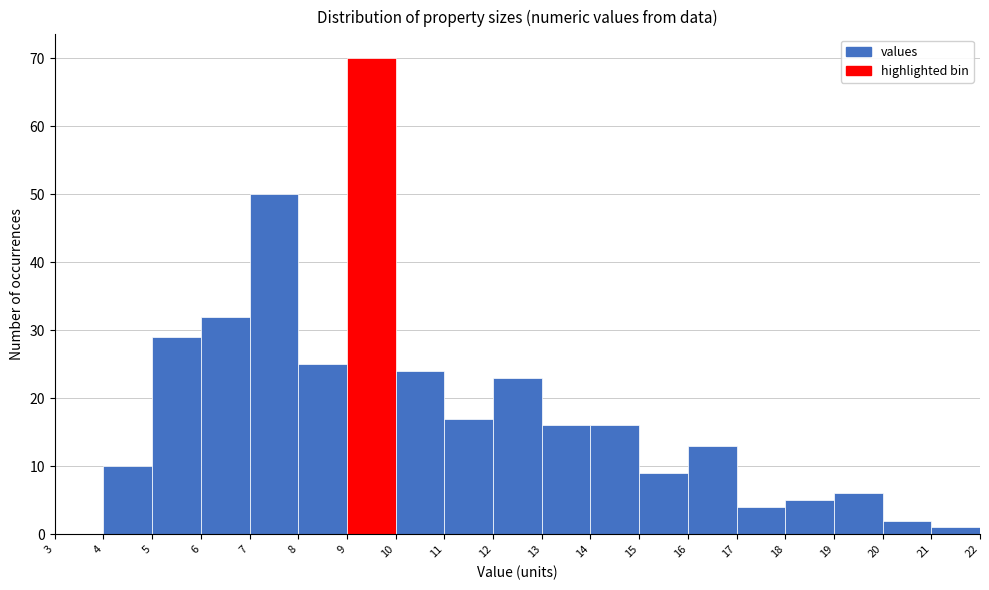

Reading left to right, list every bar in this chart as the range it spans on the x-axis followed by its height. The values are not printed on the chart, so give them approximately, as read against the axis.

3 to 4: 0
4 to 5: 10
5 to 6: 29
6 to 7: 32
7 to 8: 50
8 to 9: 25
9 to 10: 70
10 to 11: 24
11 to 12: 17
12 to 13: 23
13 to 14: 16
14 to 15: 16
15 to 16: 9
16 to 17: 13
17 to 18: 4
18 to 19: 5
19 to 20: 6
20 to 21: 2
21 to 22: 1